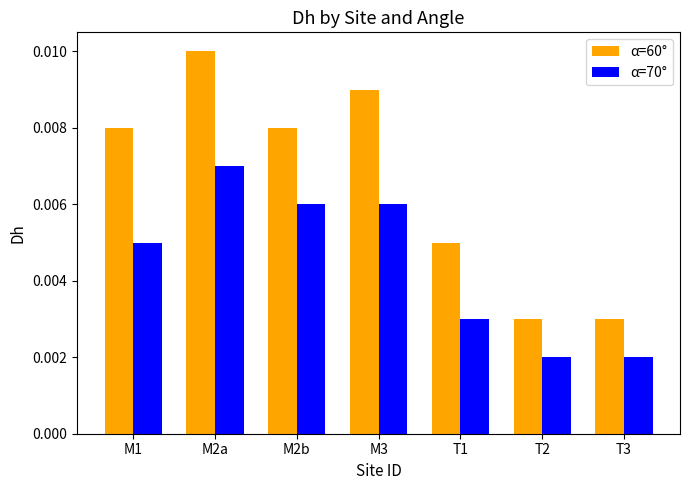

Which category has the highest value across all series?

M2a